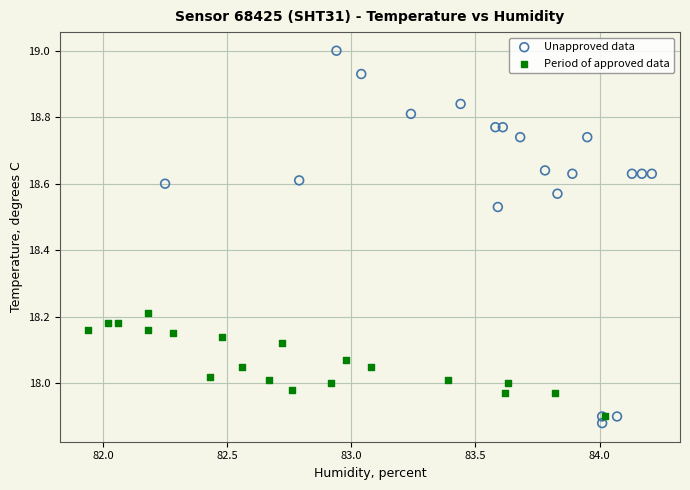

Which series has the largest Y range (max minus min)?

Unapproved data